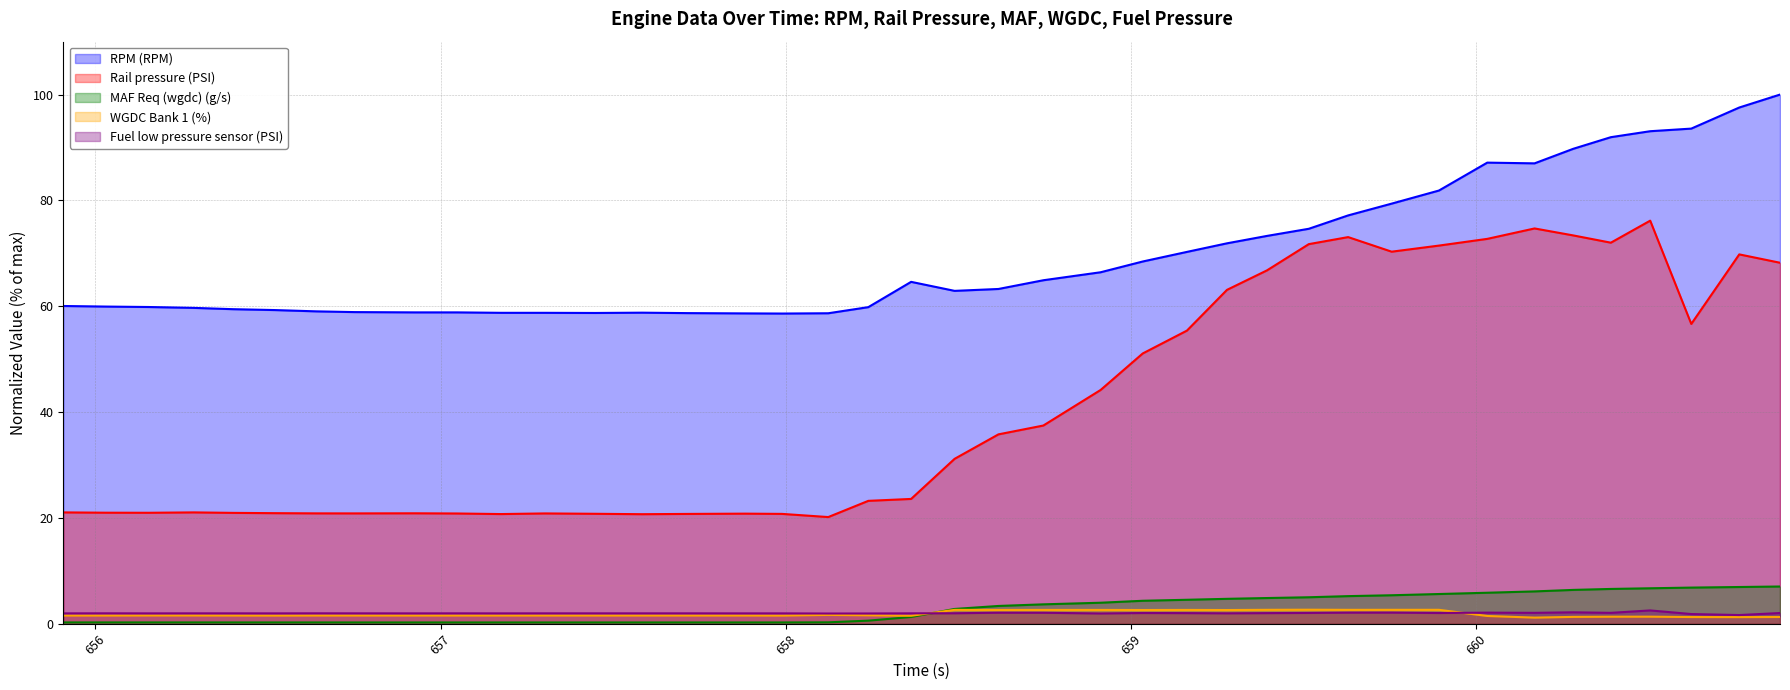

Is it true that MAF Req (wgdc) (g/s) equals 10.8 at 660.762?

False